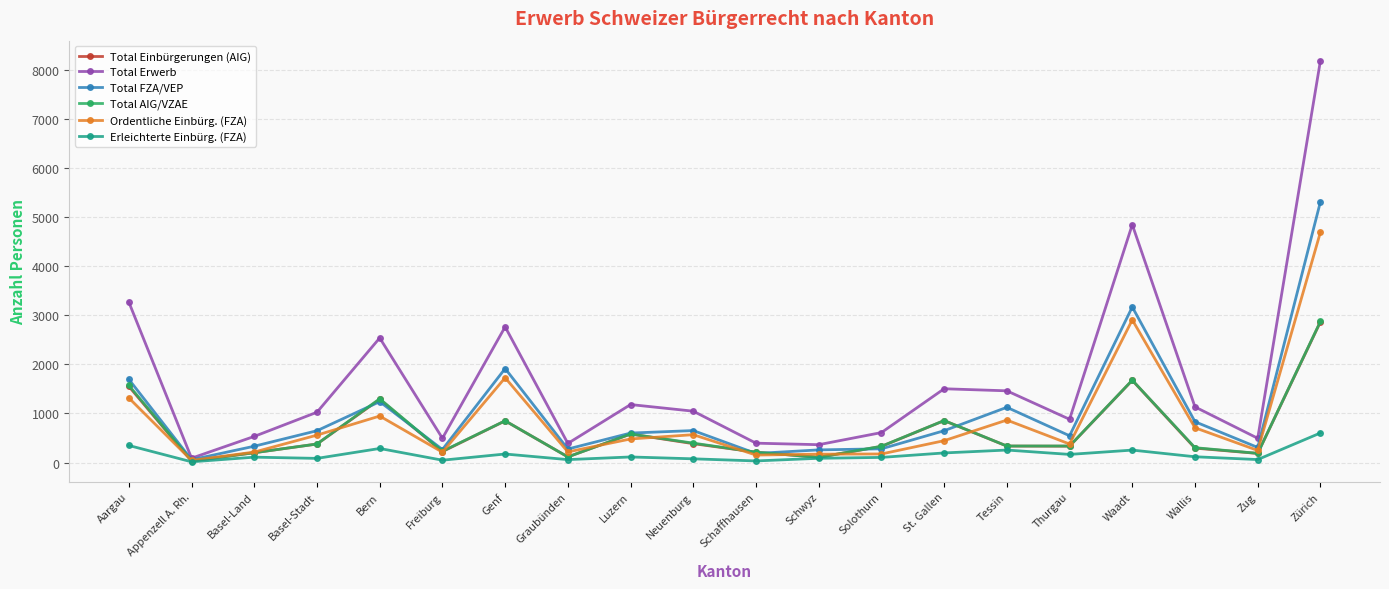

At which label is Ordentliche Einbürg. (FZA) closest to 2368?

Waadt